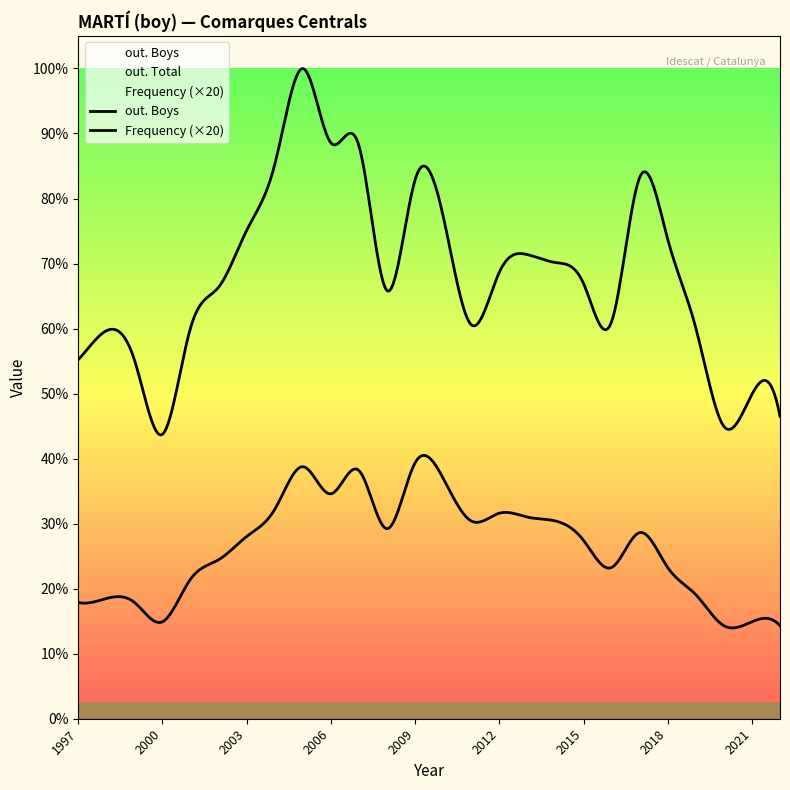

Where does the out. Boys series first go above 2245?

2003